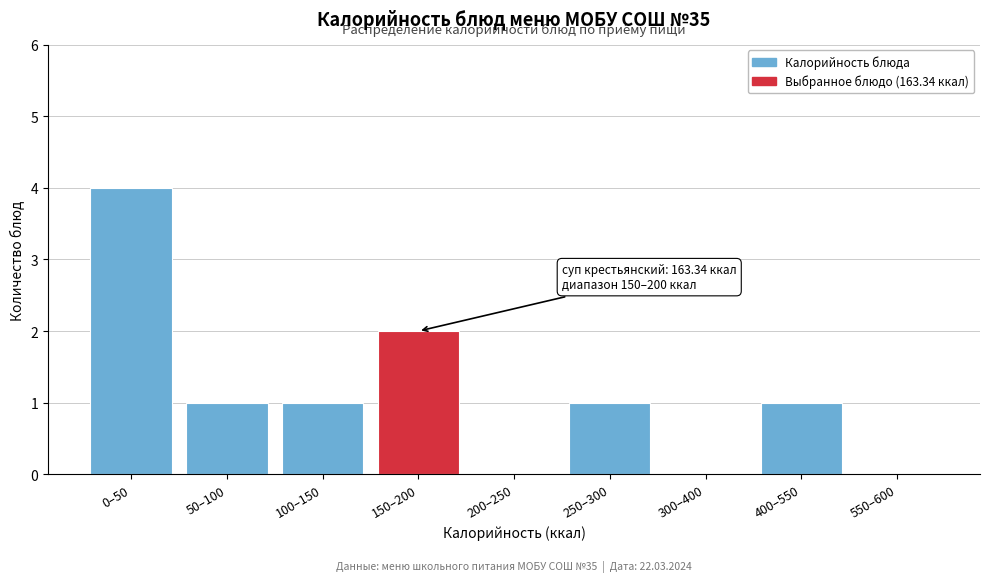

Reading right to left, transcribe all the data shown in this chart.

550–600=0	400–550=1	300–400=0	250–300=1	200–250=0	150–200=2	100–150=1	50–100=1	0–50=4